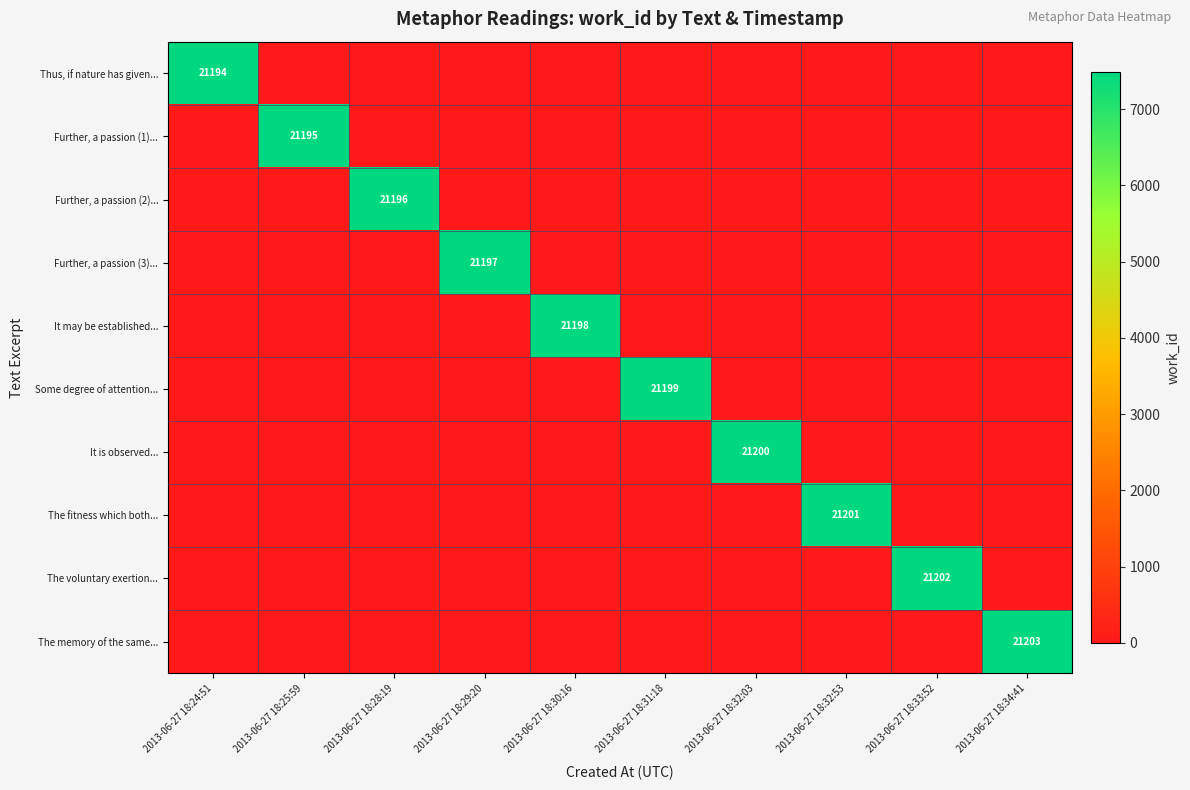

True or false: The voluntary exertion... has a value of 6667 at 2013-06-27 18:33:52.

False